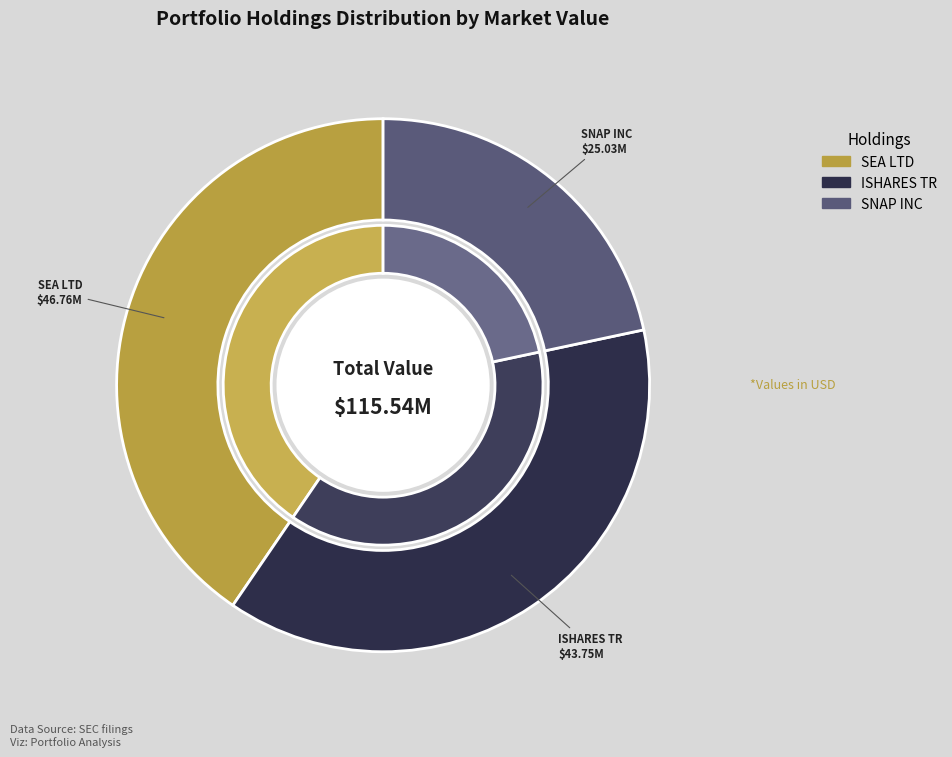

What is the change in value from ISHARES TR to SNAP INC?

-18716000